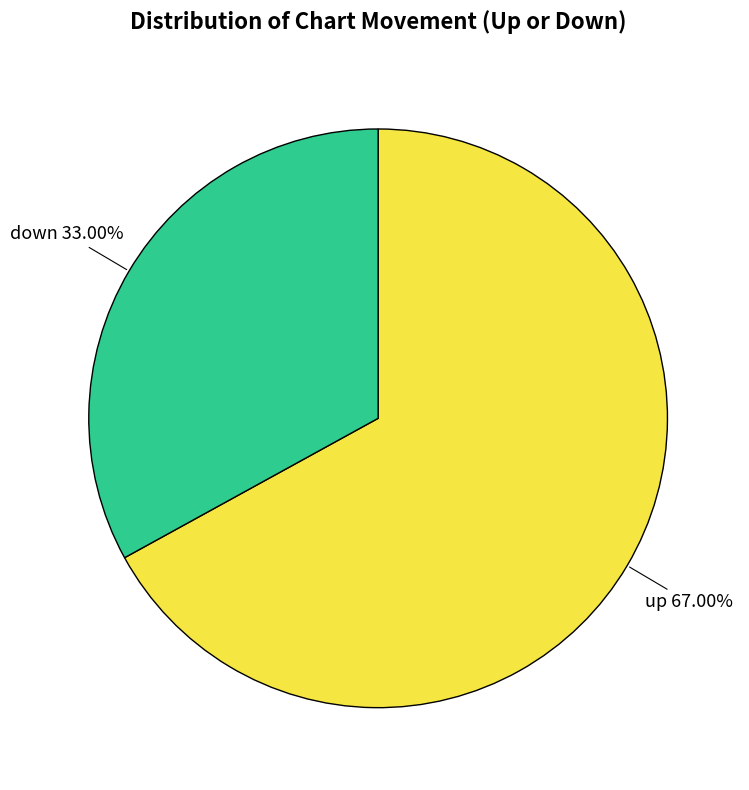

Which slice is the smallest?

down